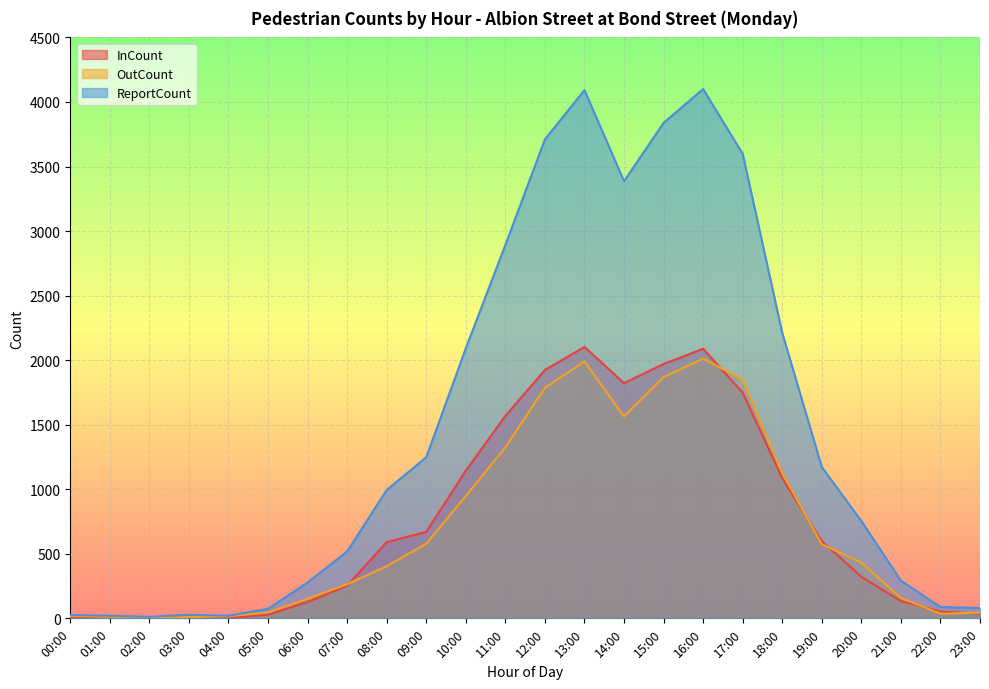

Reading right to left, transcribe all the data shown in this chart.

InCount: 23:00=36	22:00=52	21:00=134	20:00=322	19:00=598	18:00=1086	17:00=1748	16:00=2088	15:00=1970	14:00=1822	13:00=2102	12:00=1924	11:00=1568	10:00=1144	09:00=670	08:00=590	07:00=254	06:00=126	05:00=28	04:00=4	03:00=18	02:00=6	01:00=8	00:00=8
OutCount: 23:00=44	22:00=36	21:00=158	20:00=432	19:00=574	18:00=1126	17:00=1850	16:00=2012	15:00=1868	14:00=1564	13:00=1990	12:00=1786	11:00=1324	10:00=948	09:00=578	08:00=404	07:00=264	06:00=152	05:00=46	04:00=16	03:00=10	02:00=6	01:00=12	00:00=18
ReportCount: 23:00=80	22:00=88	21:00=292	20:00=754	19:00=1172	18:00=2212	17:00=3598	16:00=4100	15:00=3838	14:00=3386	13:00=4092	12:00=3710	11:00=2892	10:00=2092	09:00=1248	08:00=994	07:00=518	06:00=278	05:00=74	04:00=20	03:00=28	02:00=12	01:00=20	00:00=26